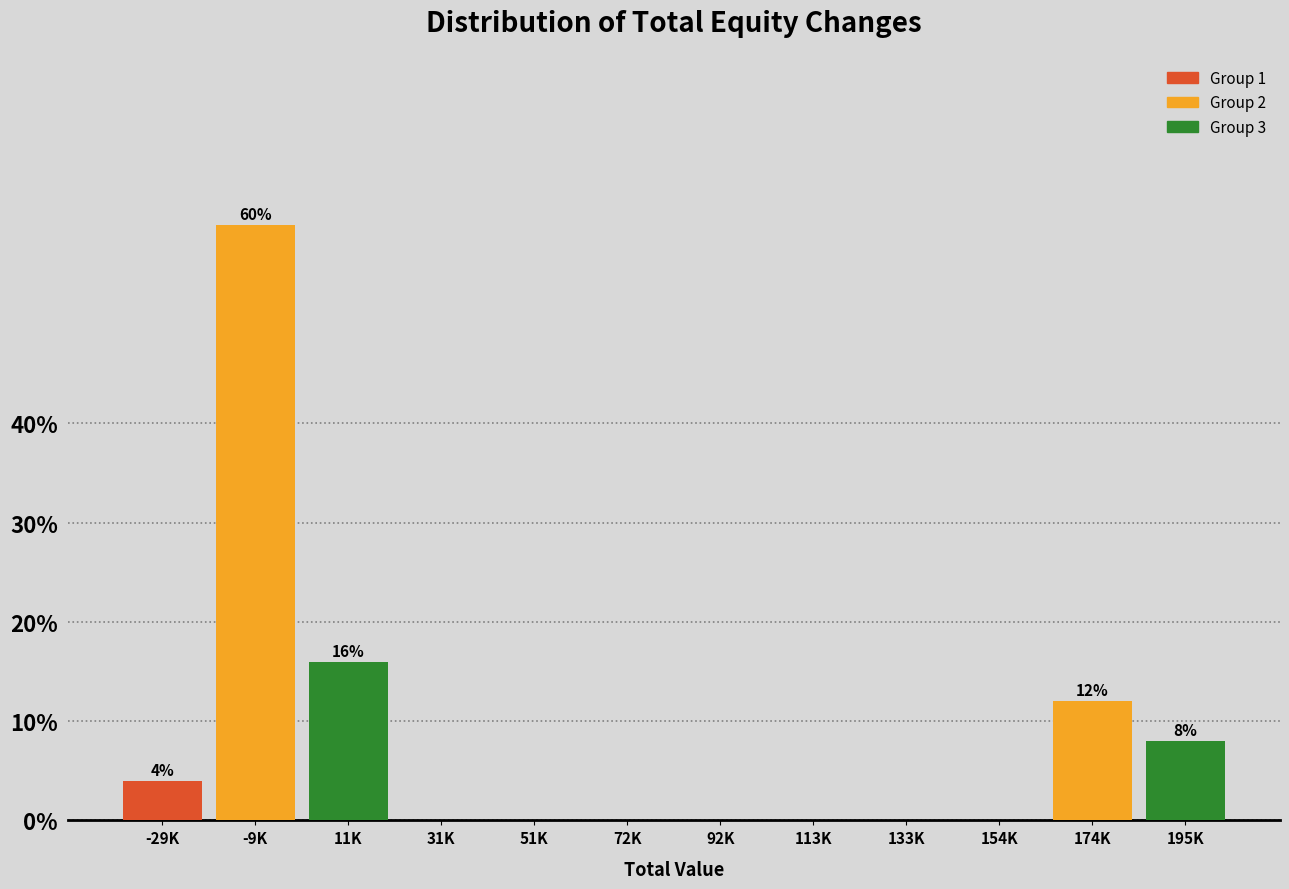

Reading left to right, list all the values displayed in this chart.

-29K=4	-9K=60	11K=16	31K=0	51K=0	72K=0	92K=0	113K=0	133K=0	154K=0	174K=12	195K=8